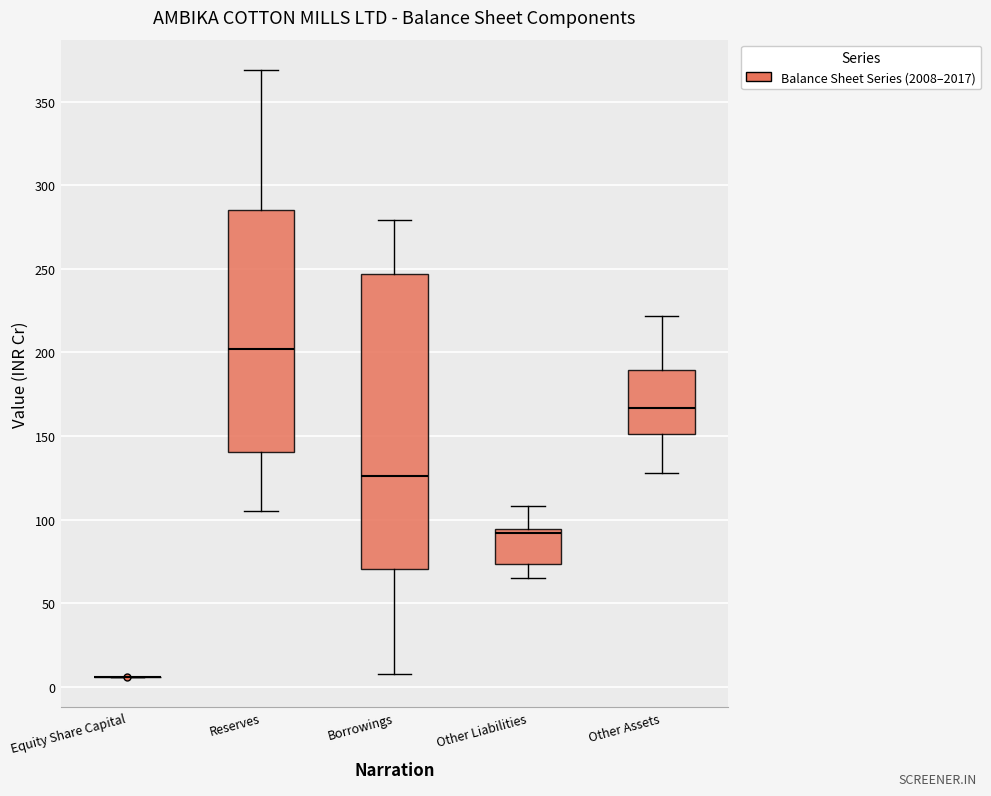

Reading left to right, transcribe this box plot: for each box, give where its median line is, the range the box spans, and where its two whiskers end, as read against the y-axis. The values are not printed on the chart, so give them approximately, as read against the axis.

Equity Share Capital: box collapsed to a line at 5, whiskers 5 to 5
Reserves: median 200, box 140 to 285, whiskers 105 to 370
Borrowings: median 125, box 70 to 245, whiskers 5 to 280
Other Liabilities: median 90, box 75 to 95, whiskers 65 to 110
Other Assets: median 165, box 150 to 190, whiskers 130 to 220